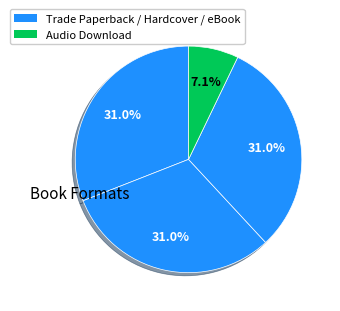

Count the number of slices in the pie.

4